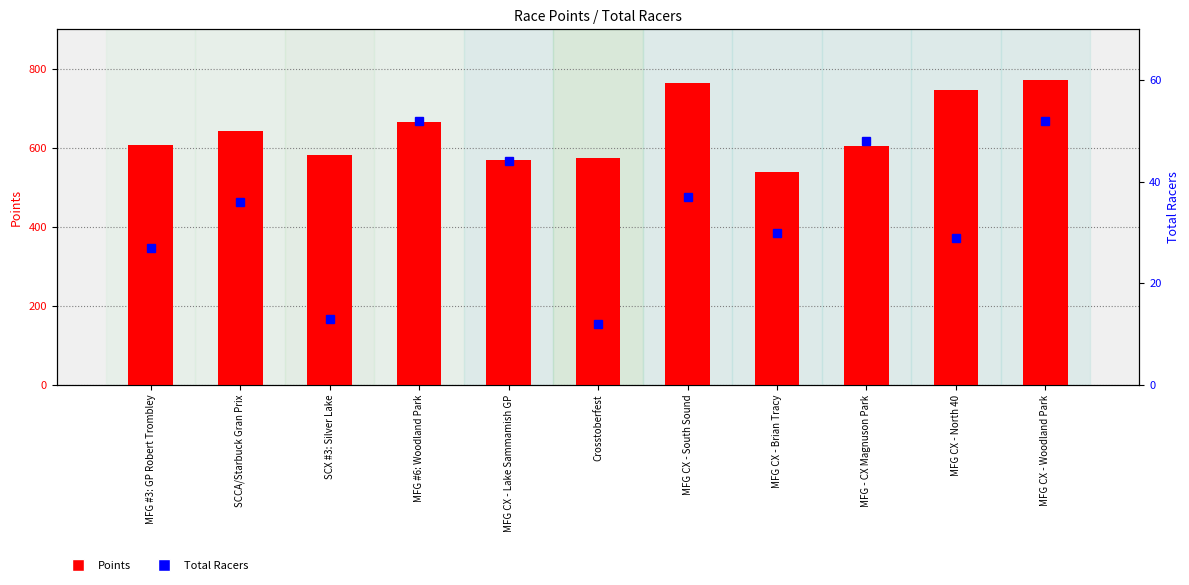

How many values in the Points series are below 608?

5